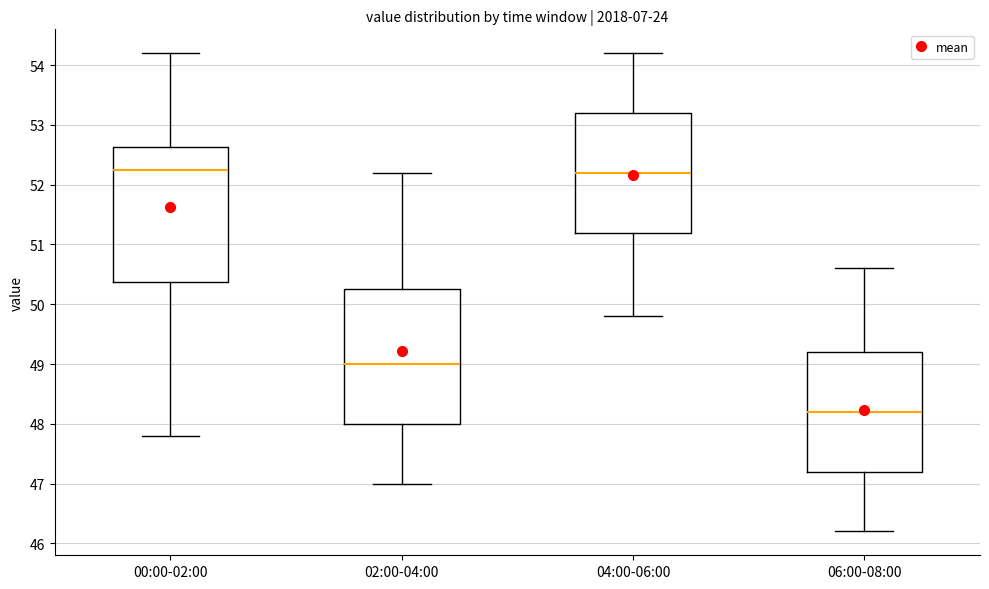

Which box's median line is the lowest?

06:00-08:00